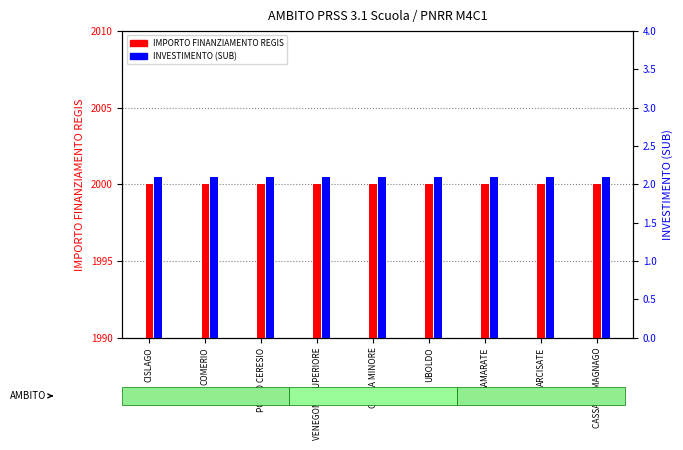

Reading left to right, extract all data points from this chart.

IMPORTO FINANZIAMENTO REGIS: CISLAGO=2000.0	COMERIO=2000.0	PORTO CERESIO=2000.0	VENEGONO SUPERIORE=2000.0	GORLA MINORE=2000.0	UBOLDO=2000.0	SAMARATE=2000.0	ARCISATE=2000.0	CASSANO MAGNAGO=2000.0
INVESTIMENTO (SUB): CISLAGO=2.1	COMERIO=2.1	PORTO CERESIO=2.1	VENEGONO SUPERIORE=2.1	GORLA MINORE=2.1	UBOLDO=2.1	SAMARATE=2.1	ARCISATE=2.1	CASSANO MAGNAGO=2.1